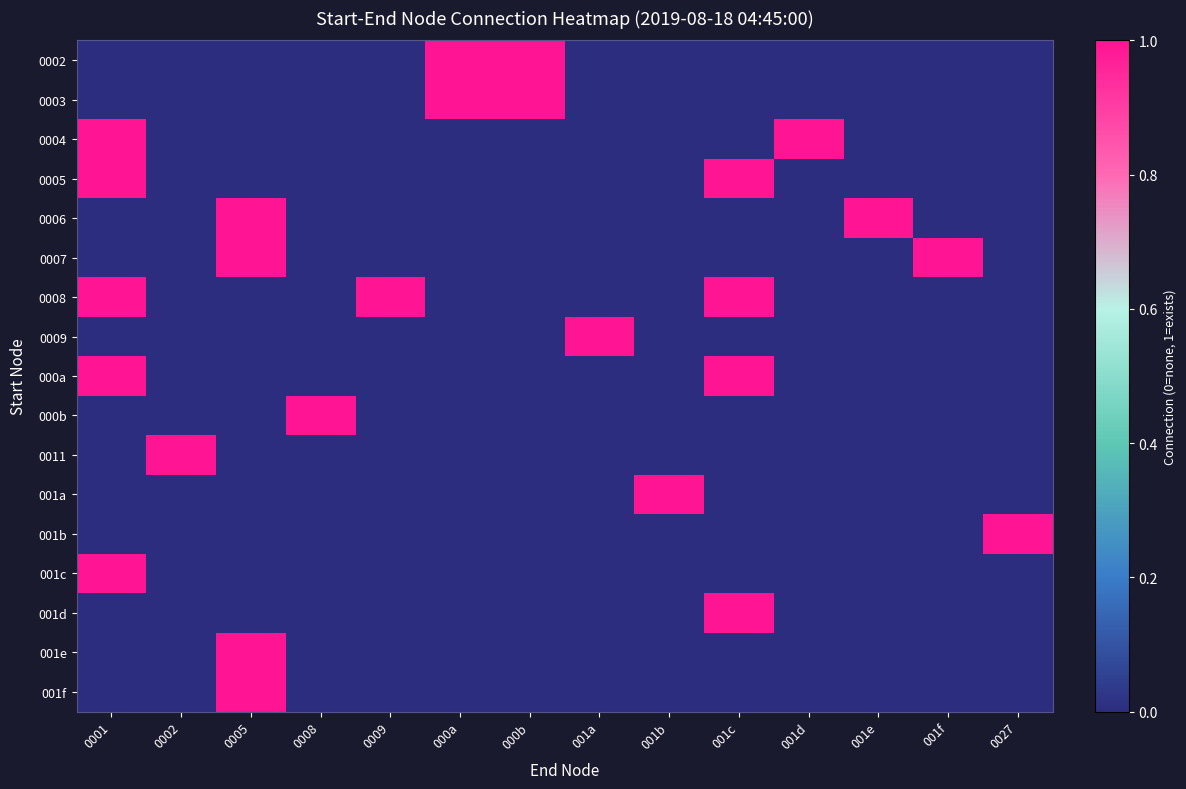

What is the total value across all series at 0001?

5